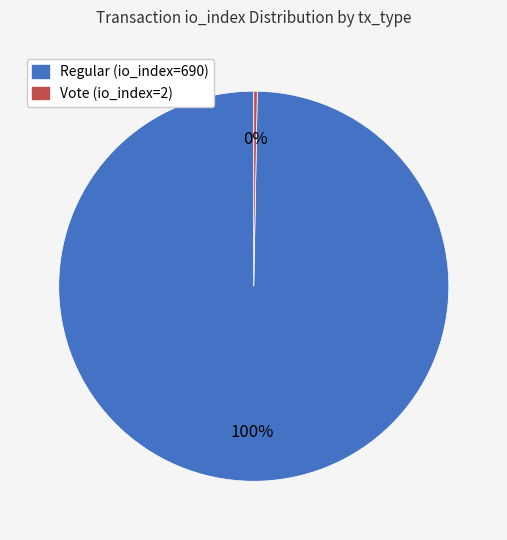

Is it true that Vote (io_index=2) is 8% of the pie?

False